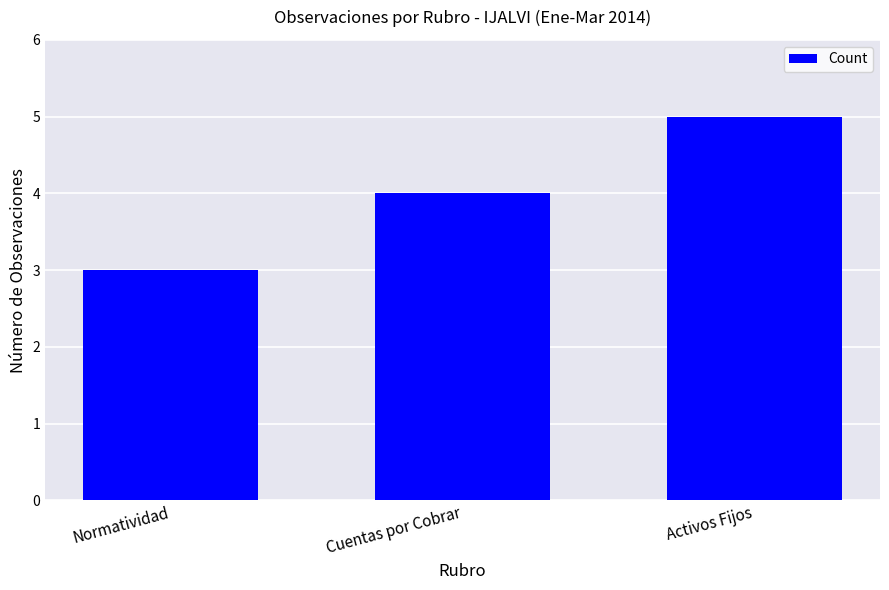

What value does the data have at Activos Fijos?

5